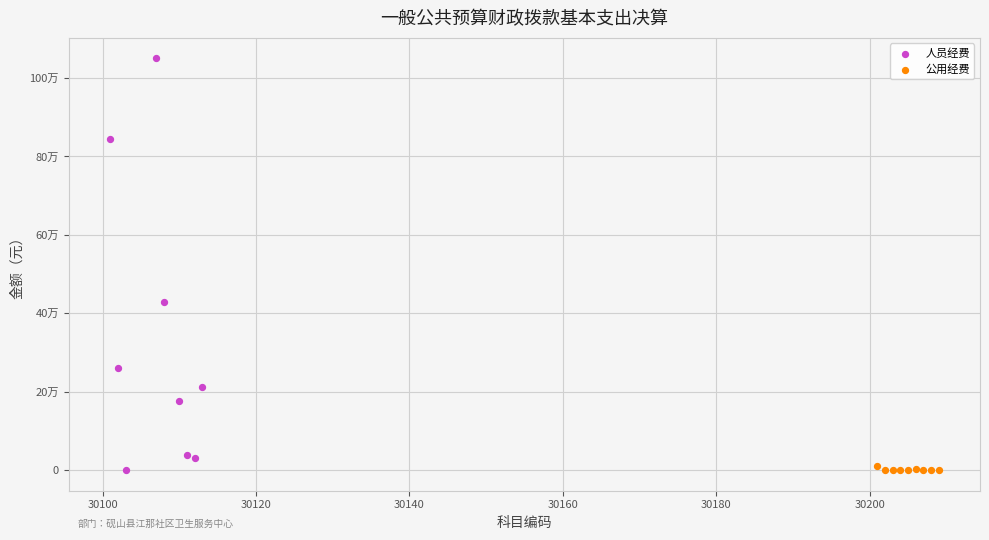

Which series has the widest spread of Y values?

人员经费